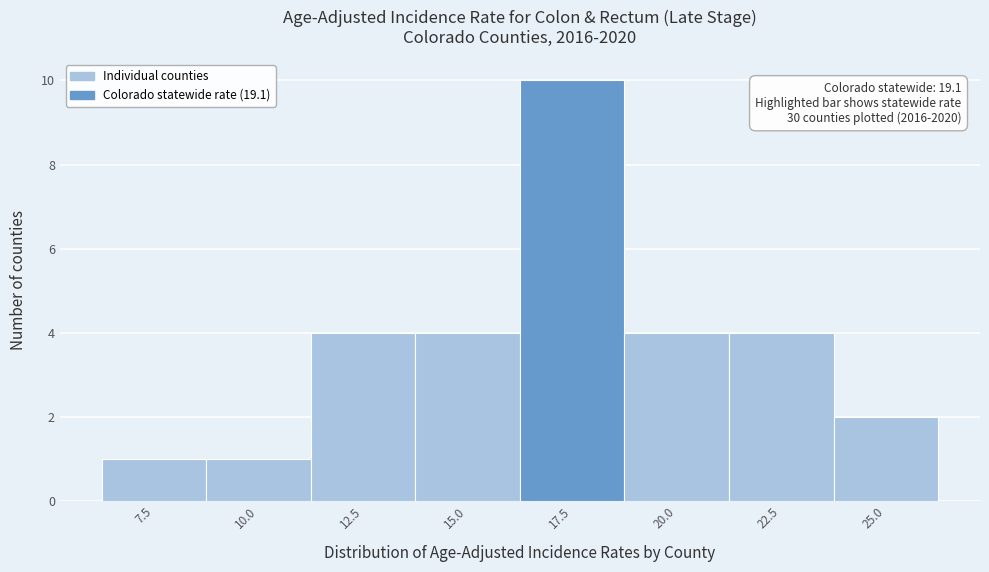

Reading right to left, list all the values displayed in this chart.

25.0=2	22.5=4	20.0=4	17.5=10	15.0=4	12.5=4	10.0=1	7.5=1